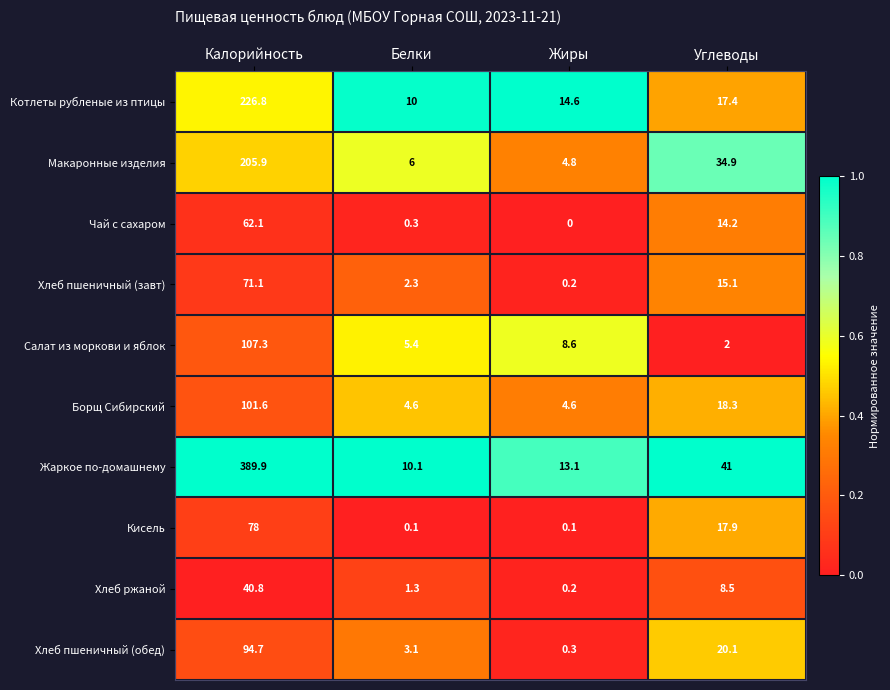

What is the difference between the maximum and minimum values in the Хлеб ржаной series?

40.6